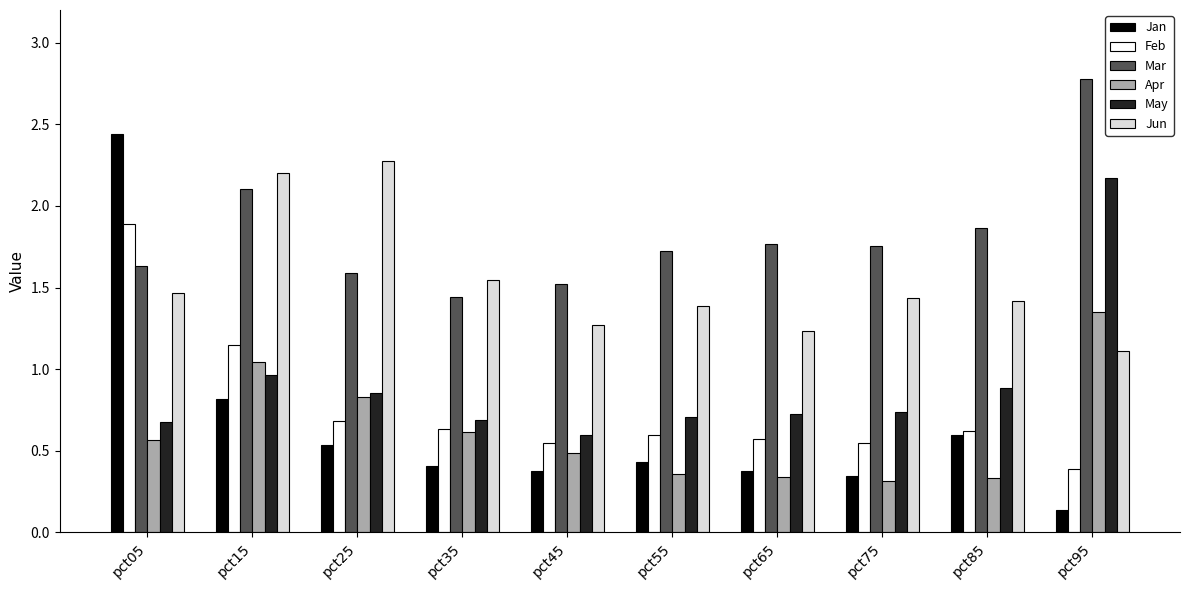

At which category is the sum across all series the highest?

pct05